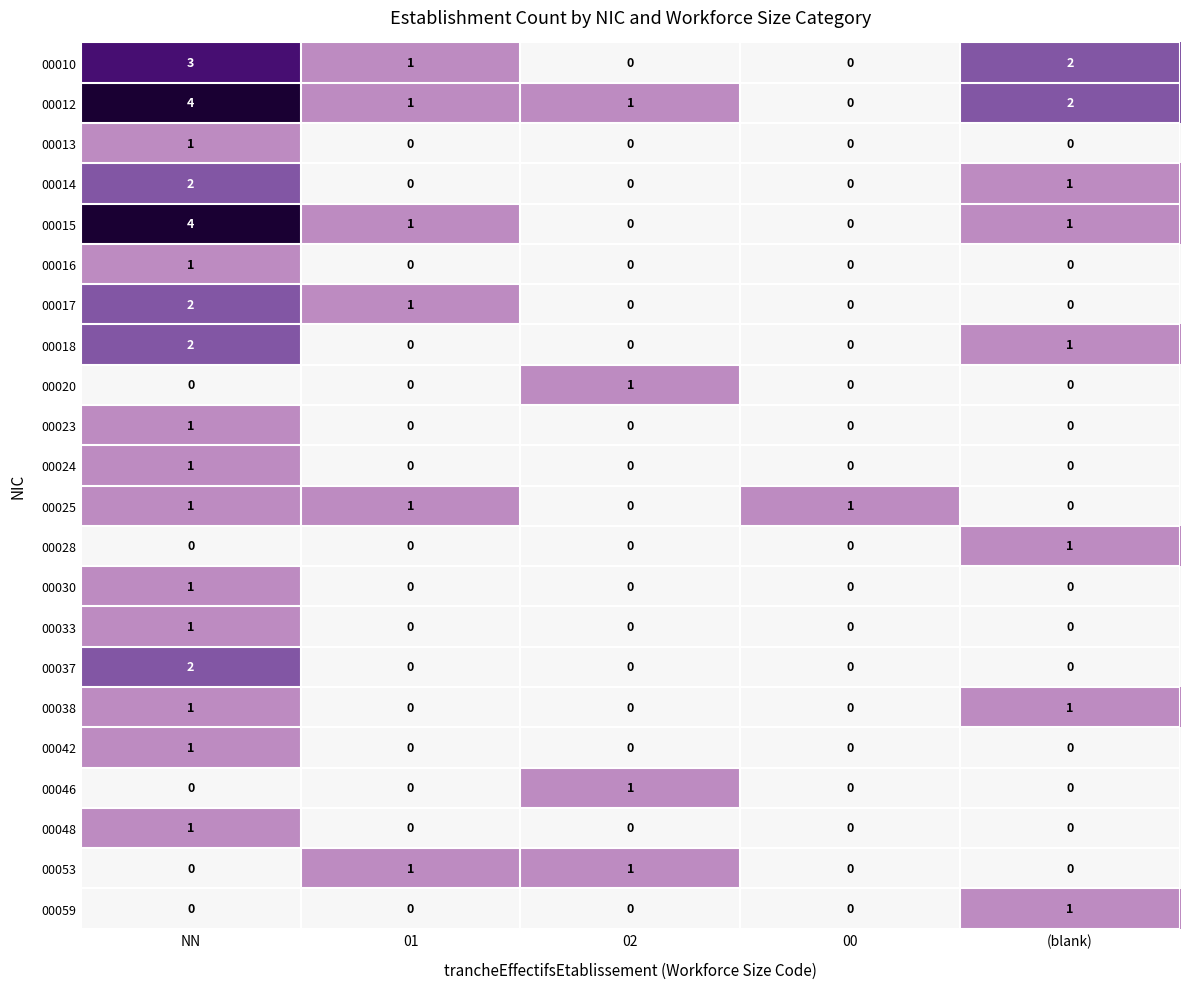

At which label does 00024 reach its peak?

NN